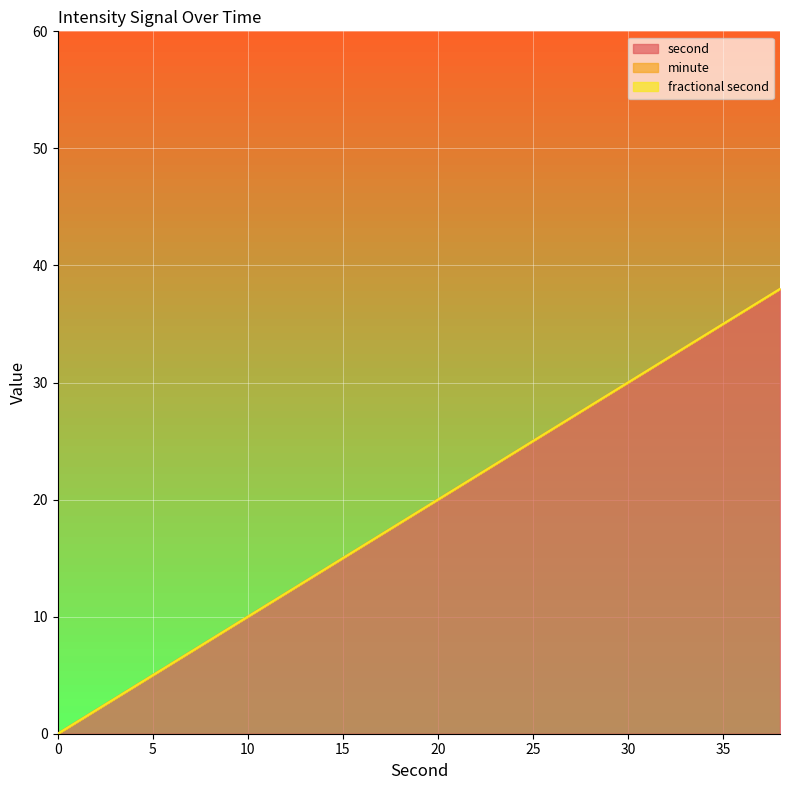

Which has a higher value, 12 or 32?

32